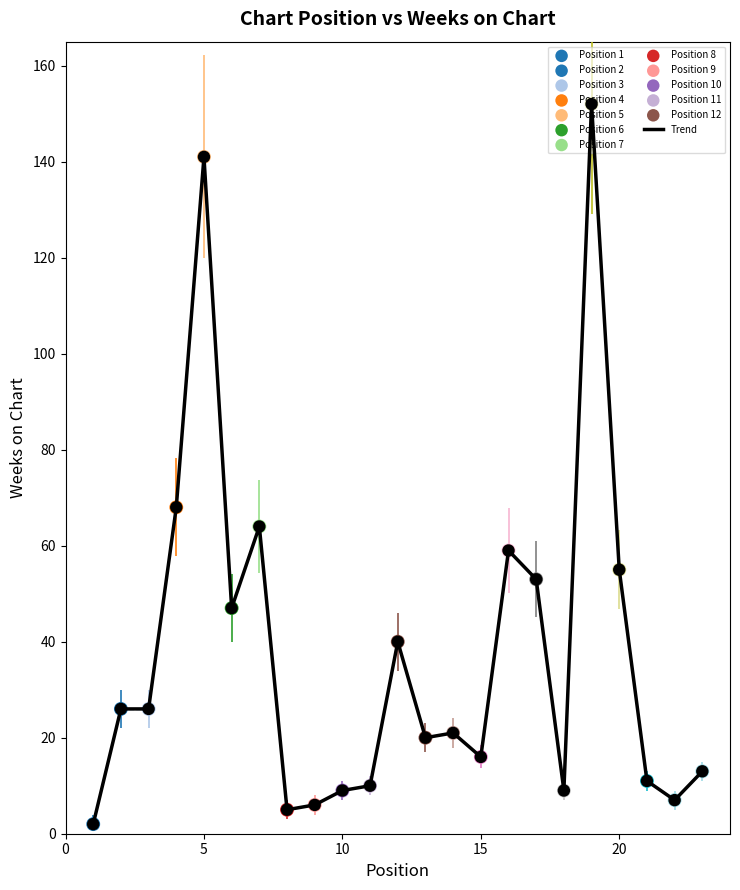

What is the maximum value shown in the chart?

152